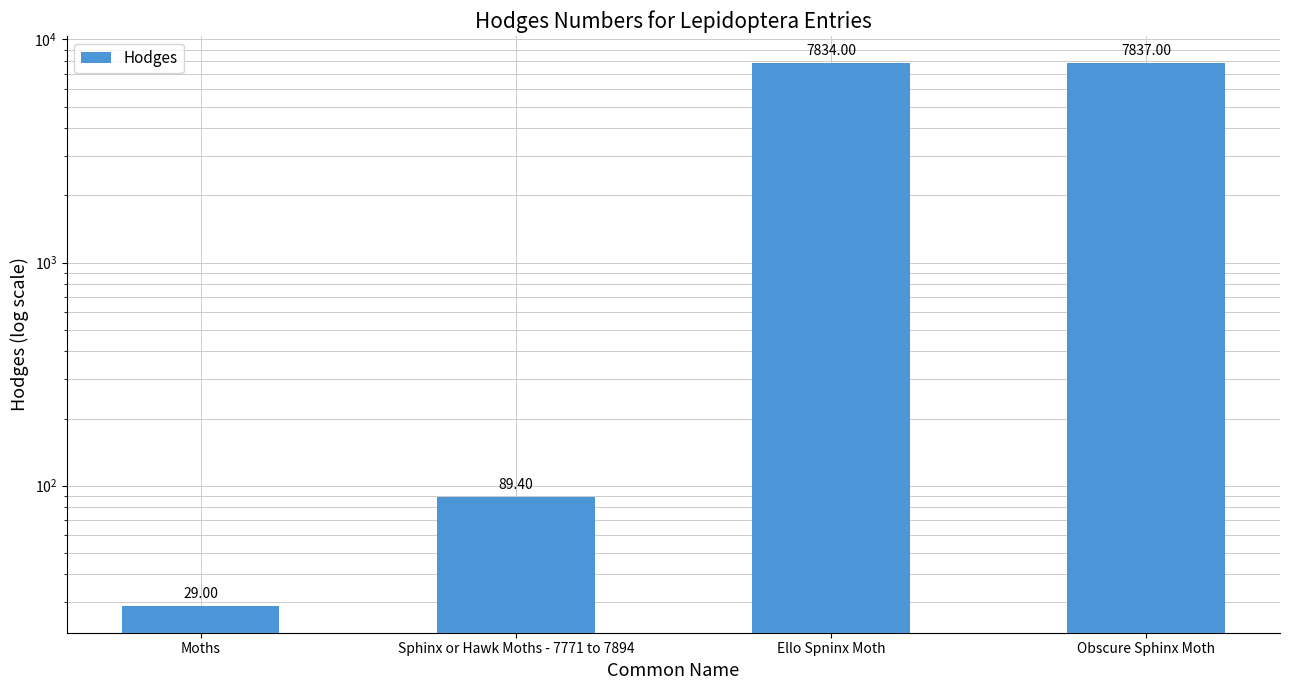

Count the number of values greater than 7834.

1